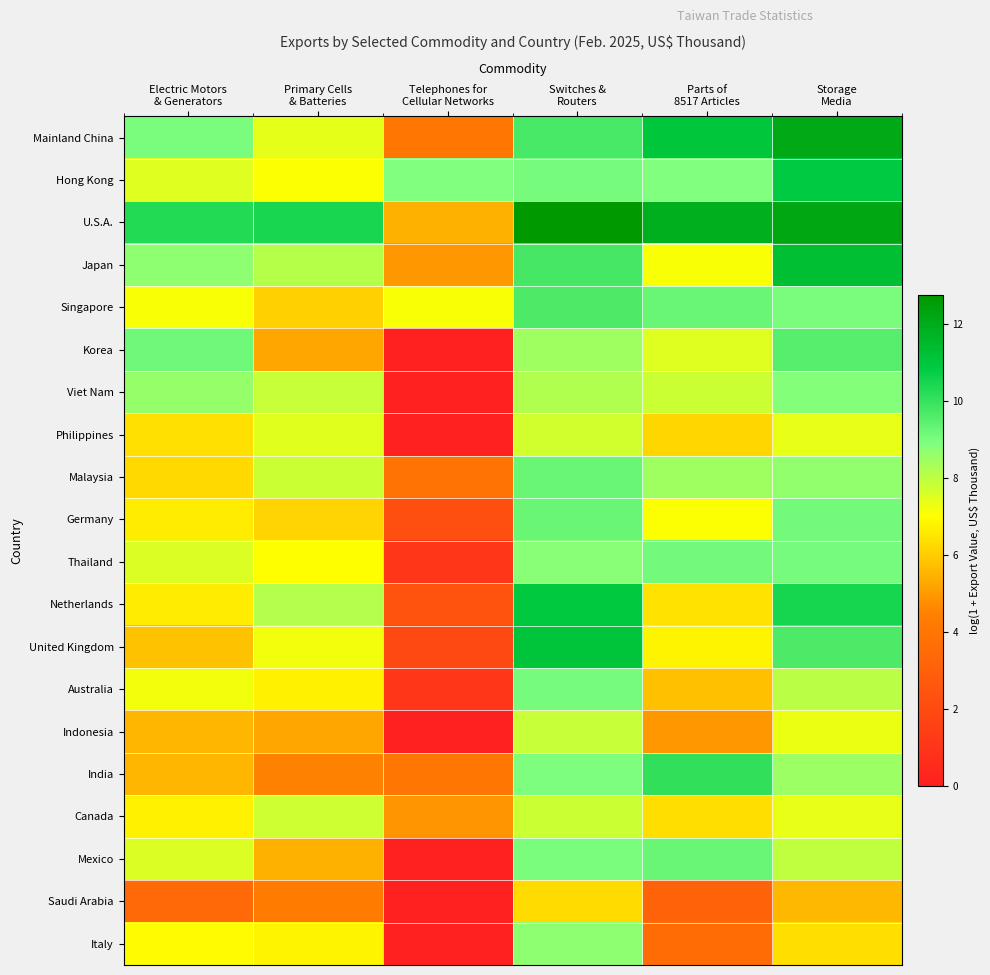

Rank the series at Primary Cells & Batteries from highest to lowest value.

U.S.A., Netherlands, Japan, Viet Nam, Malaysia, Canada, Philippines, Mainland China, United Kingdom, Hong Kong, Thailand, Italy, Australia, Germany, Singapore, Mexico, Korea, Indonesia, India, Saudi Arabia